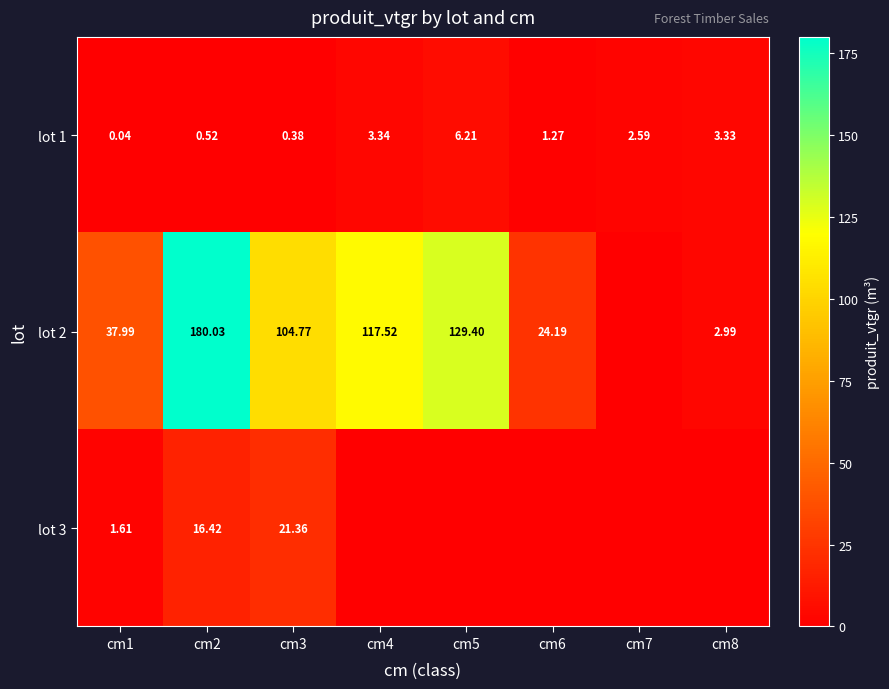

At which category does the chart reach its peak across all series?

cm2